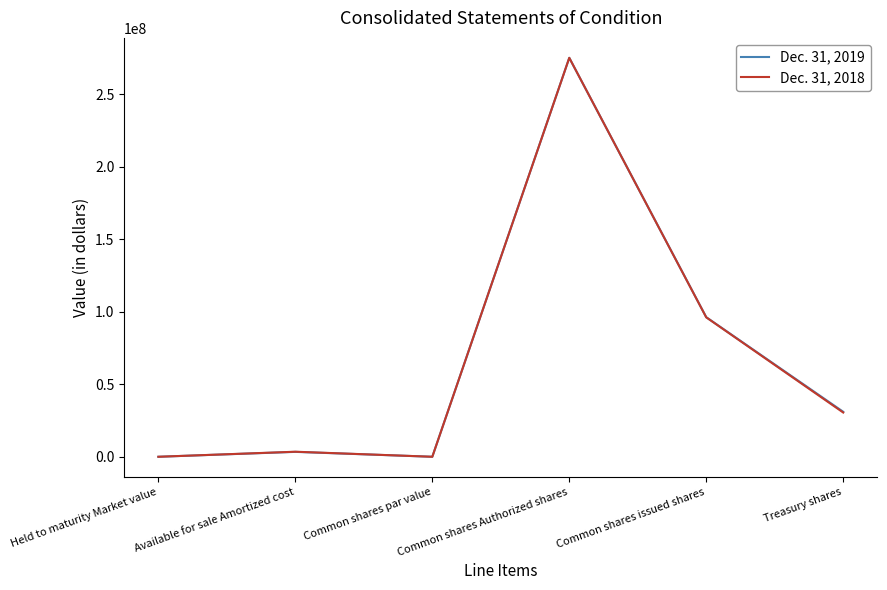

True or false: Dec. 31, 2018 has more than 2 points higher than both neighbors.

False